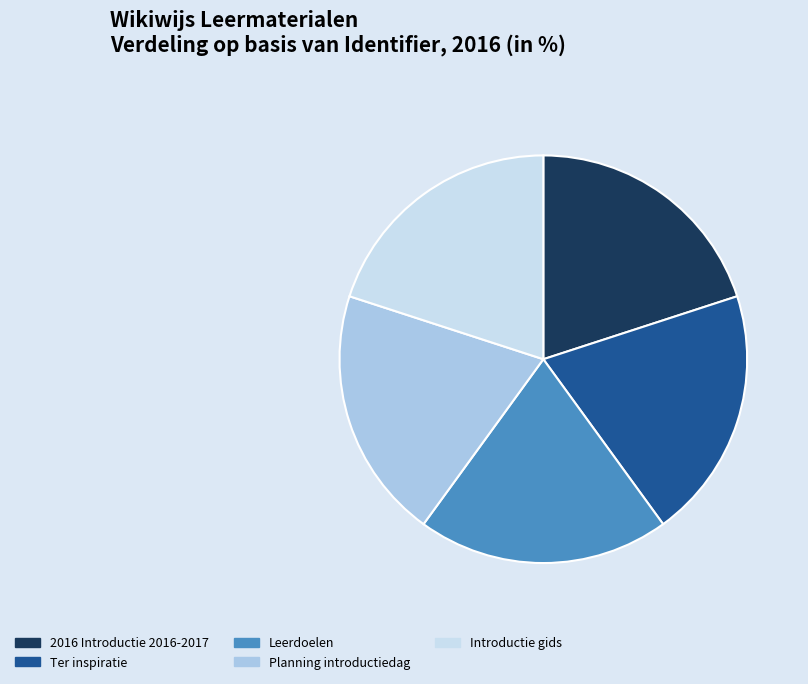

Is Ter inspiratie the majority of the pie?

No